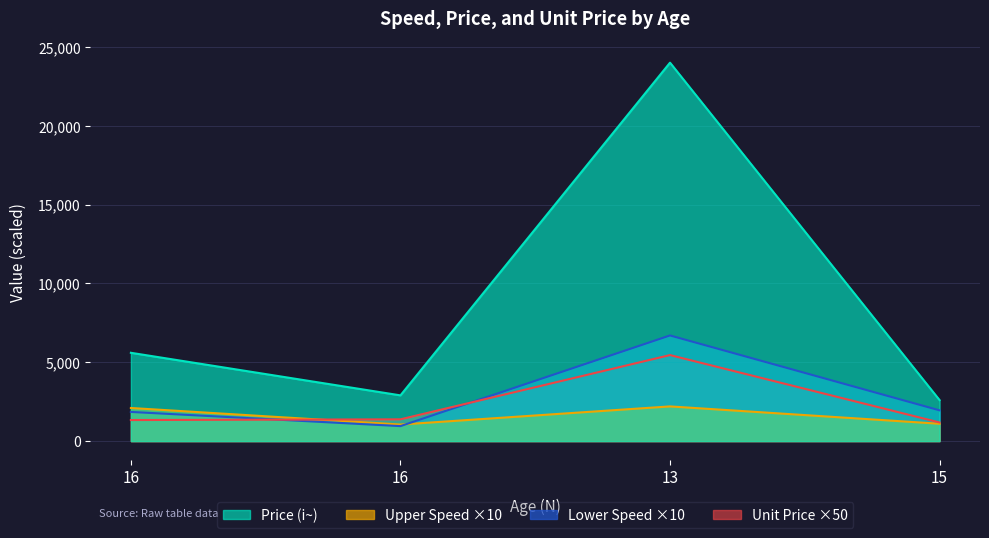

What is the difference between the second highest and minimum values in the Upper Speed (u) series?

1050